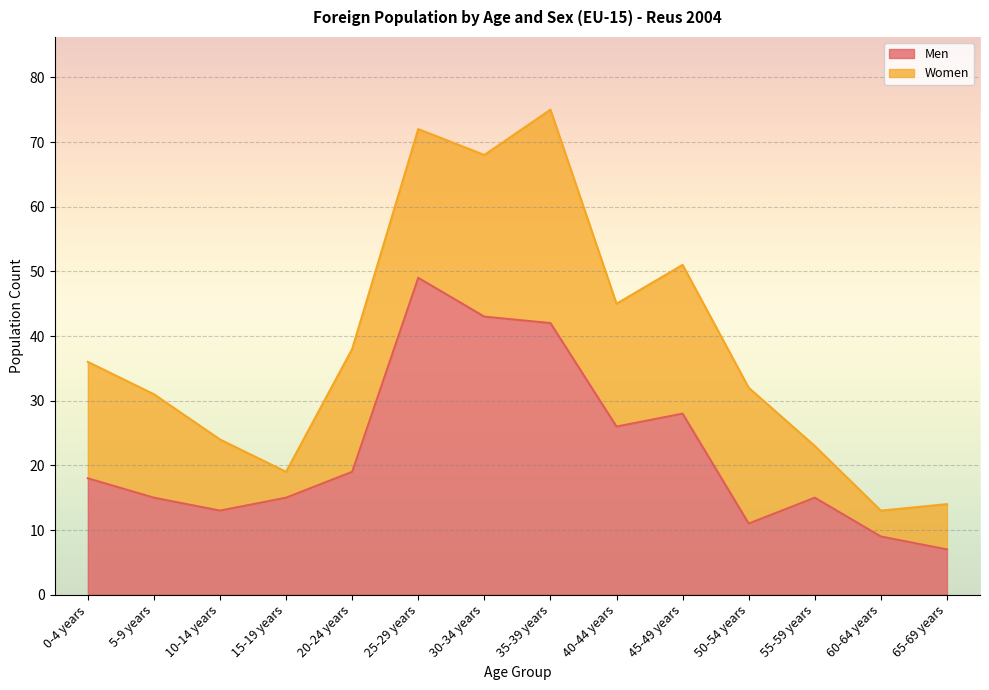

Between 5-9 years and 10-14 years, which is larger?

5-9 years